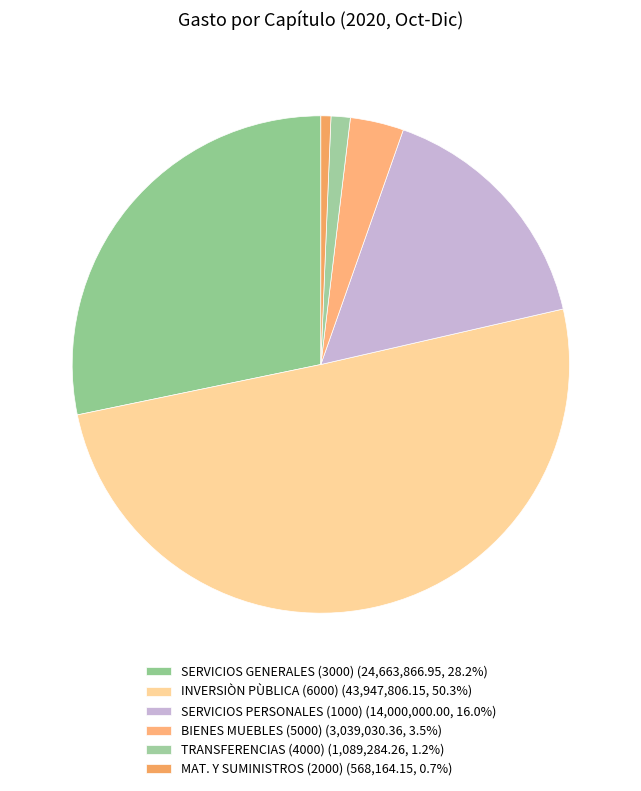

Which category has the biggest portion of the pie?

INVERSIÒN PÙBLICA (6000)